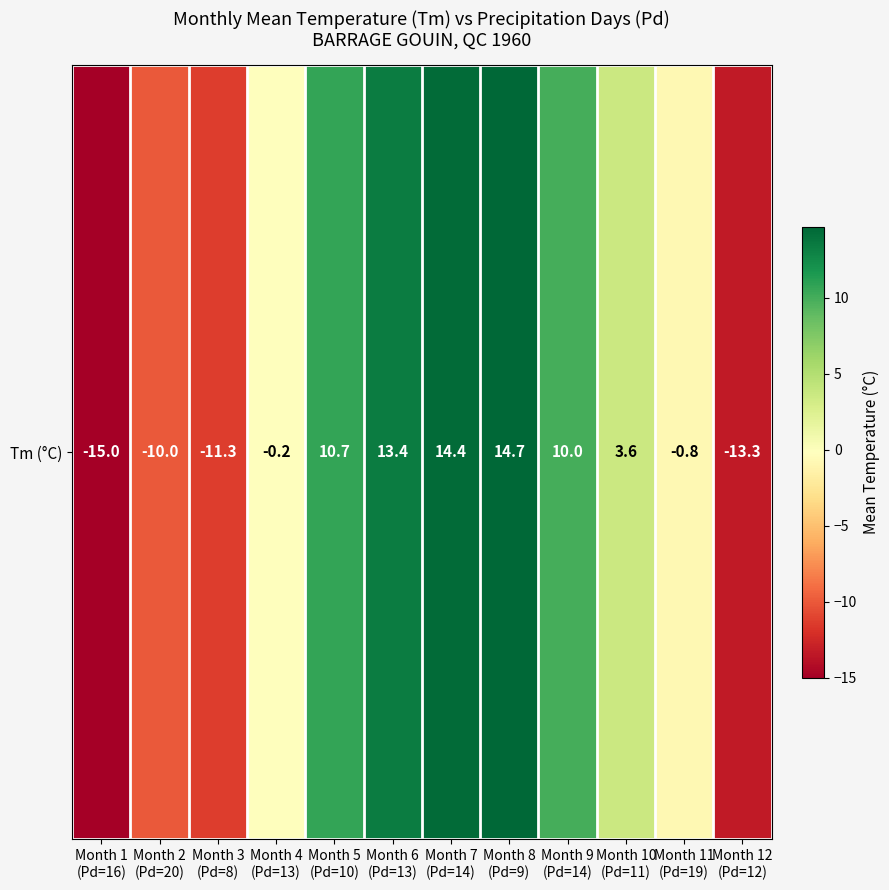

Where does the data first go above 3?

Month 5
(Pd=10)